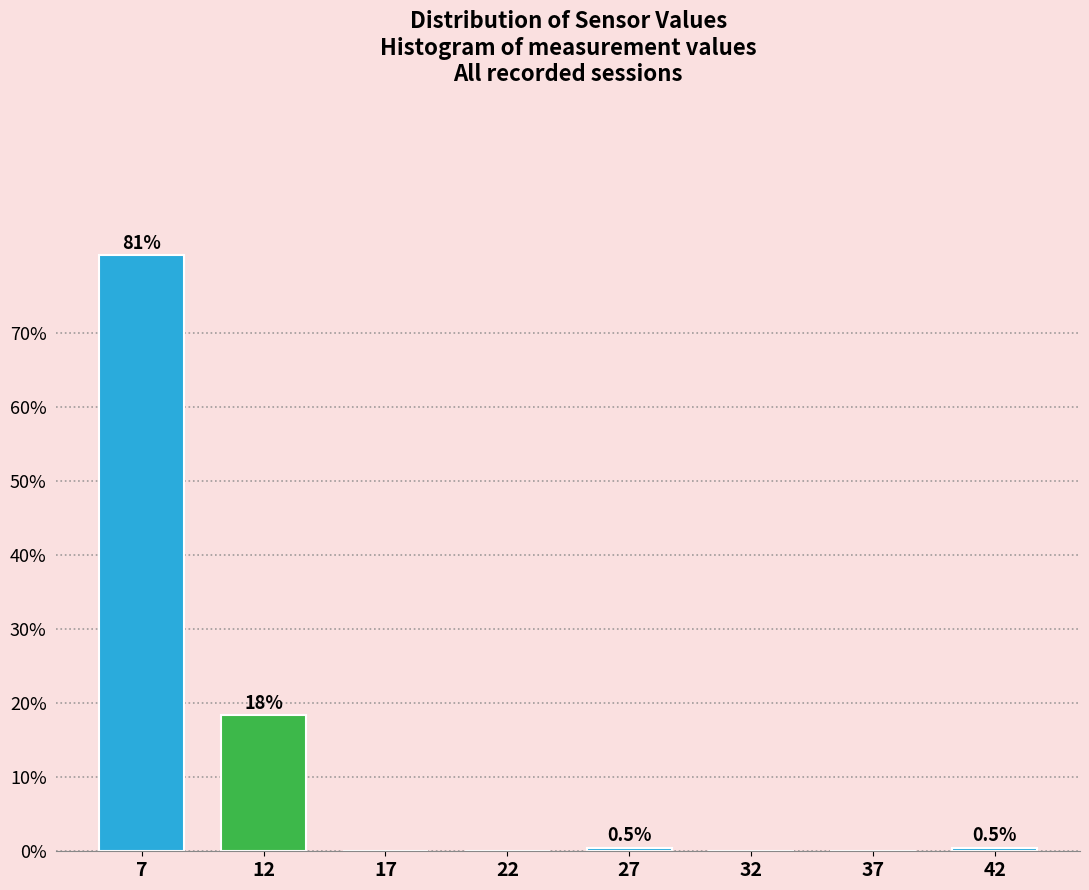

Reading left to right, extract all data points from this chart.

7=80.6	12=18.4	17=0.0	22=0.0	27=0.5	32=0.0	37=0.0	42=0.5